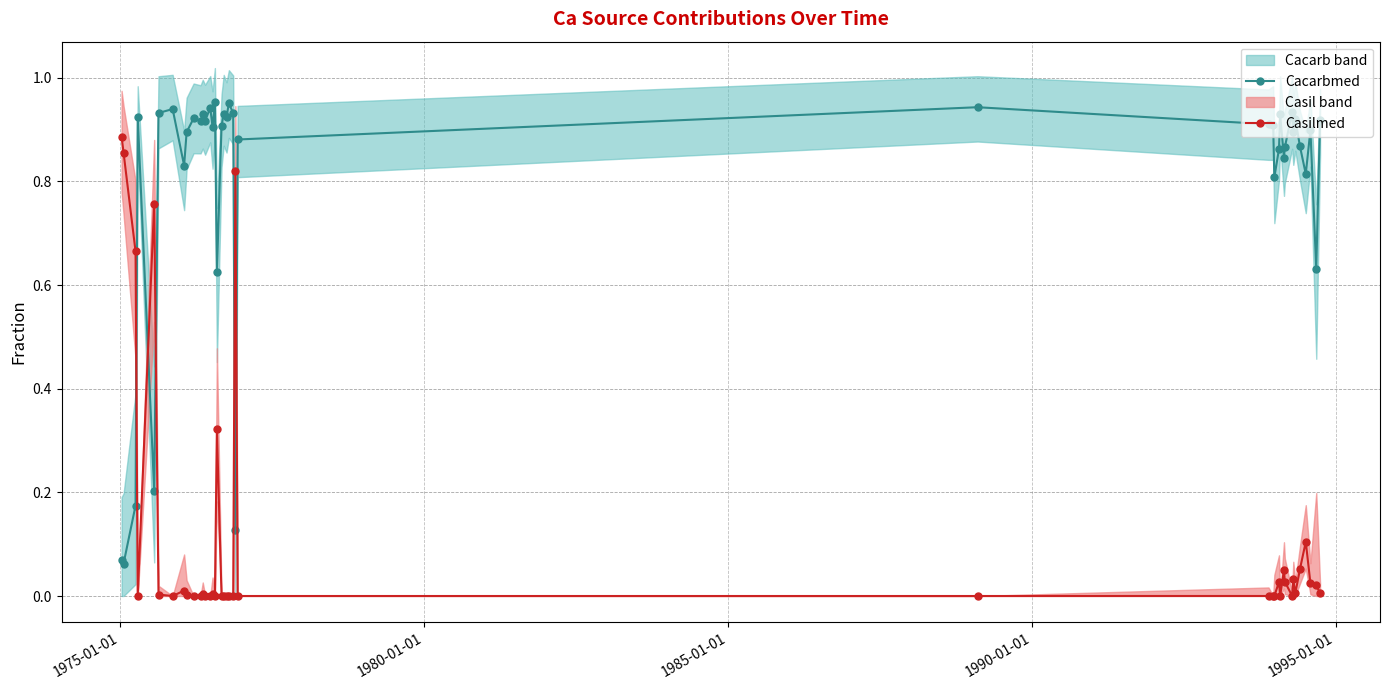

True or false: Casilmed has more than 1 interior local peaks.

True